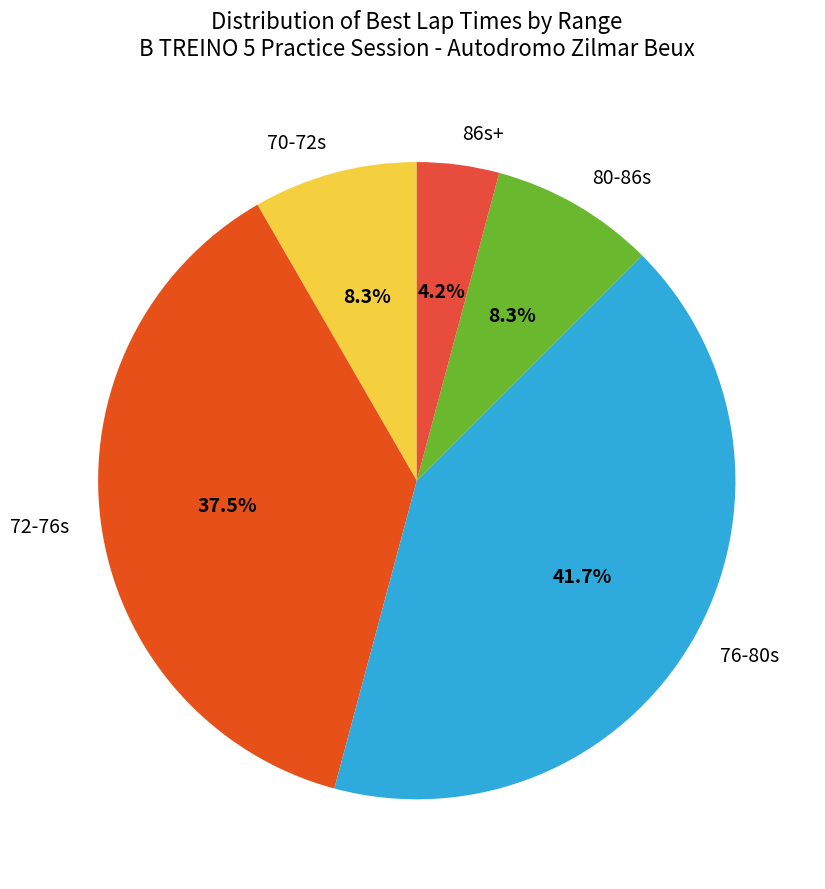

To the nearest percent, what is the average slice percentage?

20%